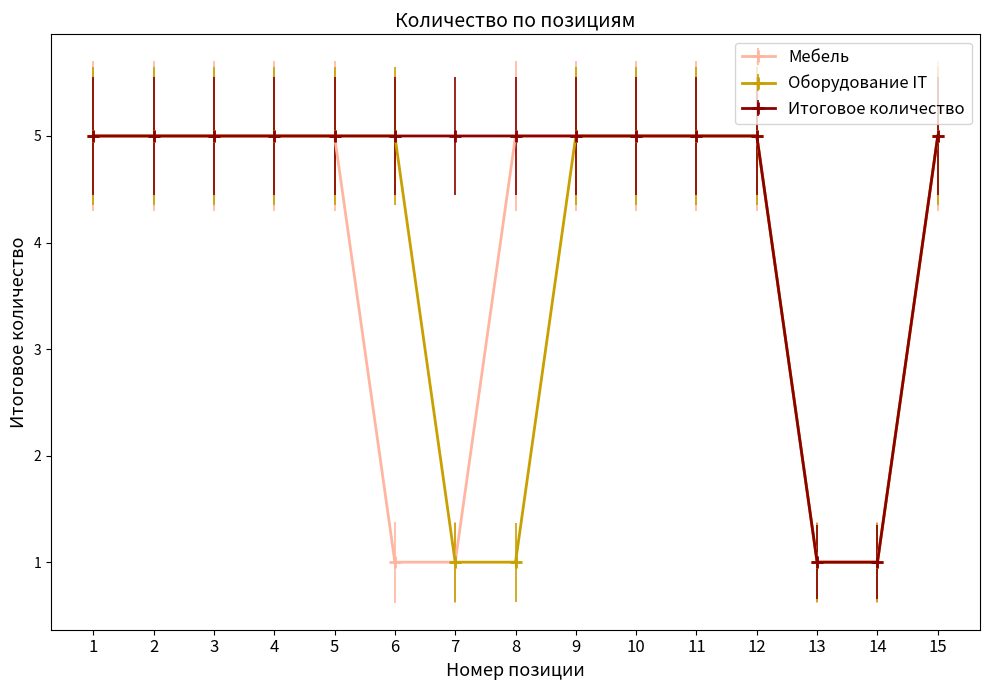

Is it true that Итоговое количество equals 1 at 1?

False